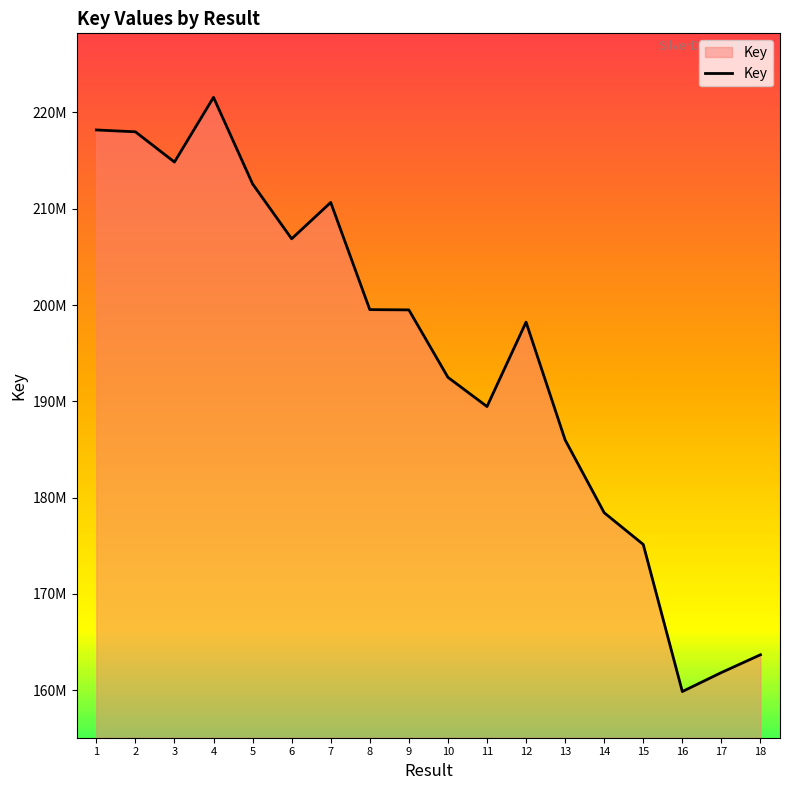

List the labels in order of value, smallest first.

16, 17, 18, 15, 14, 13, 11, 10, 12, 9, 8, 6, 7, 5, 3, 2, 1, 4